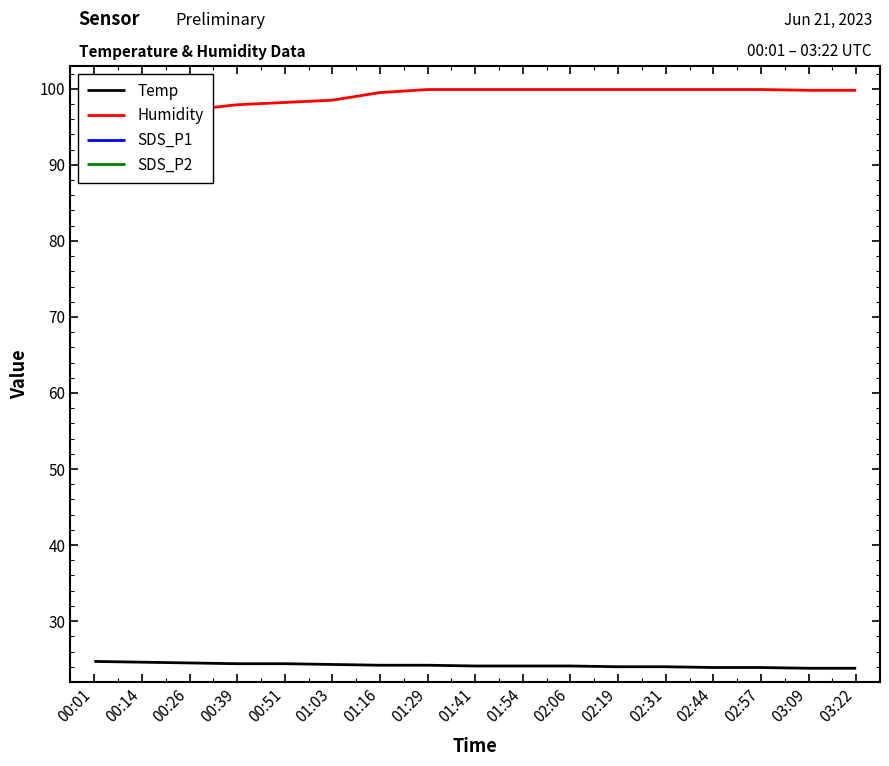

What is the value of the Temp point at the 5th from the left?

24.4